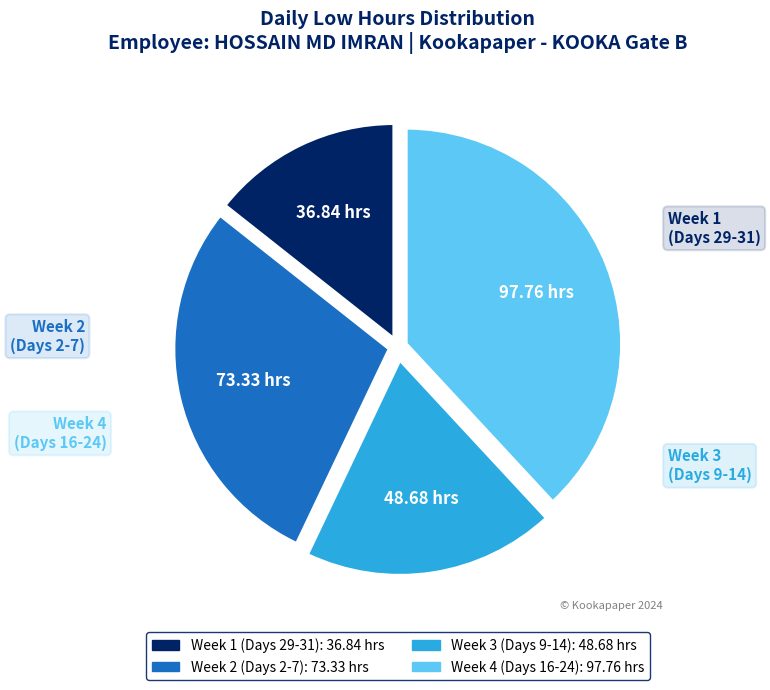

Is there any slice that represents more than half of the pie?

No